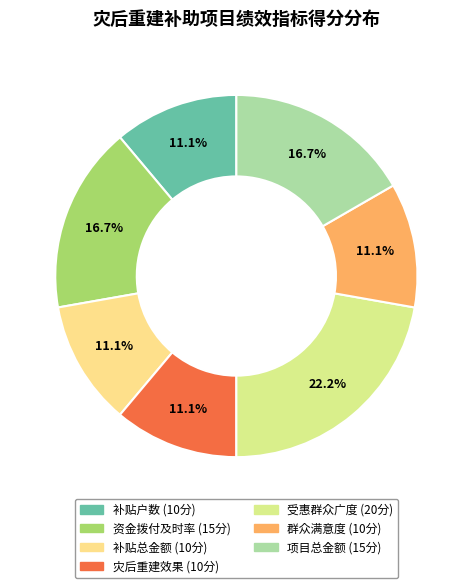

Which category has the biggest portion of the pie?

受惠群众广度